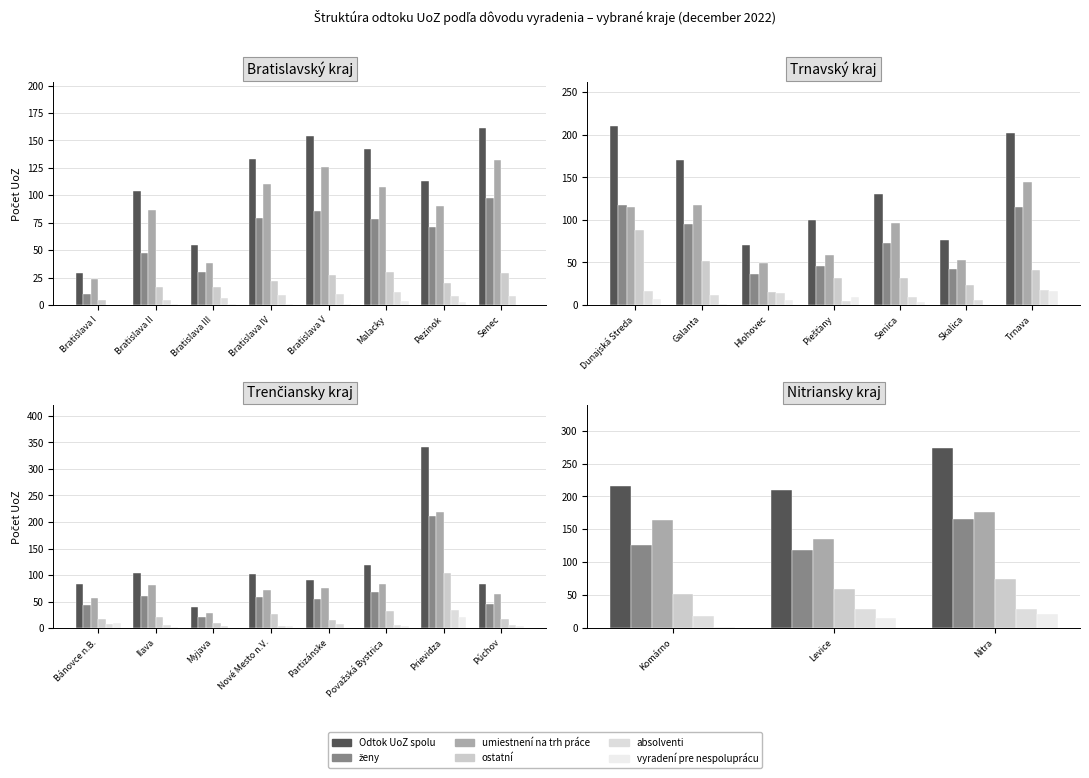

The value of umiestnení na trh práce at Komárno is 87. True or false?

False